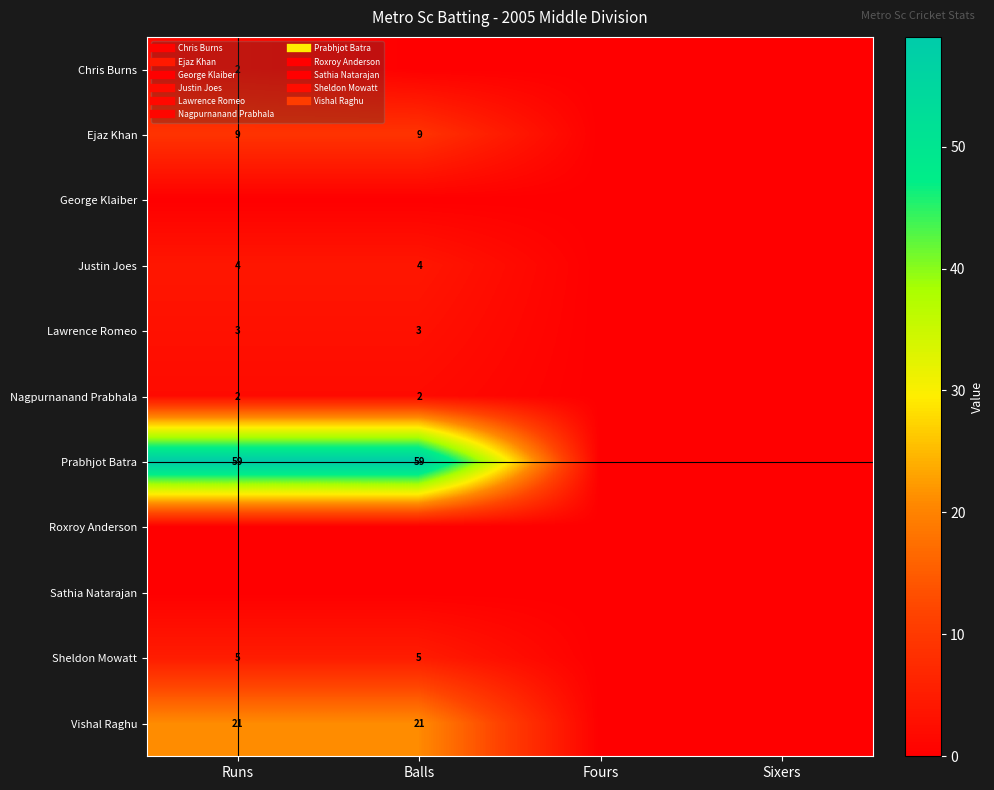

Is the value of Ejaz Khan at Sixers greater than the value of Sheldon Mowatt at Runs?

No